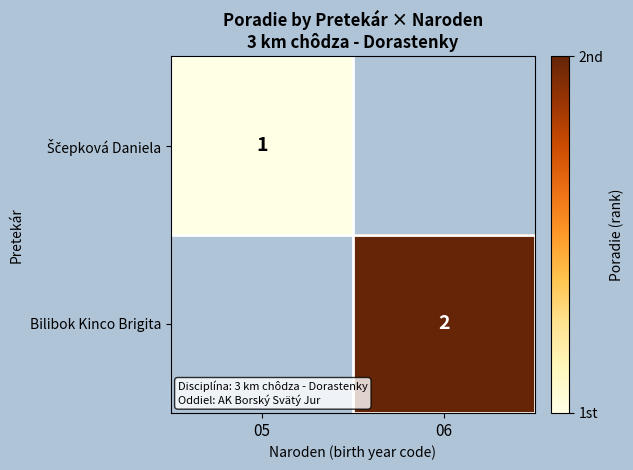

True or false: Bilibok Kinco Brigita has a value of 1 at 06.

False